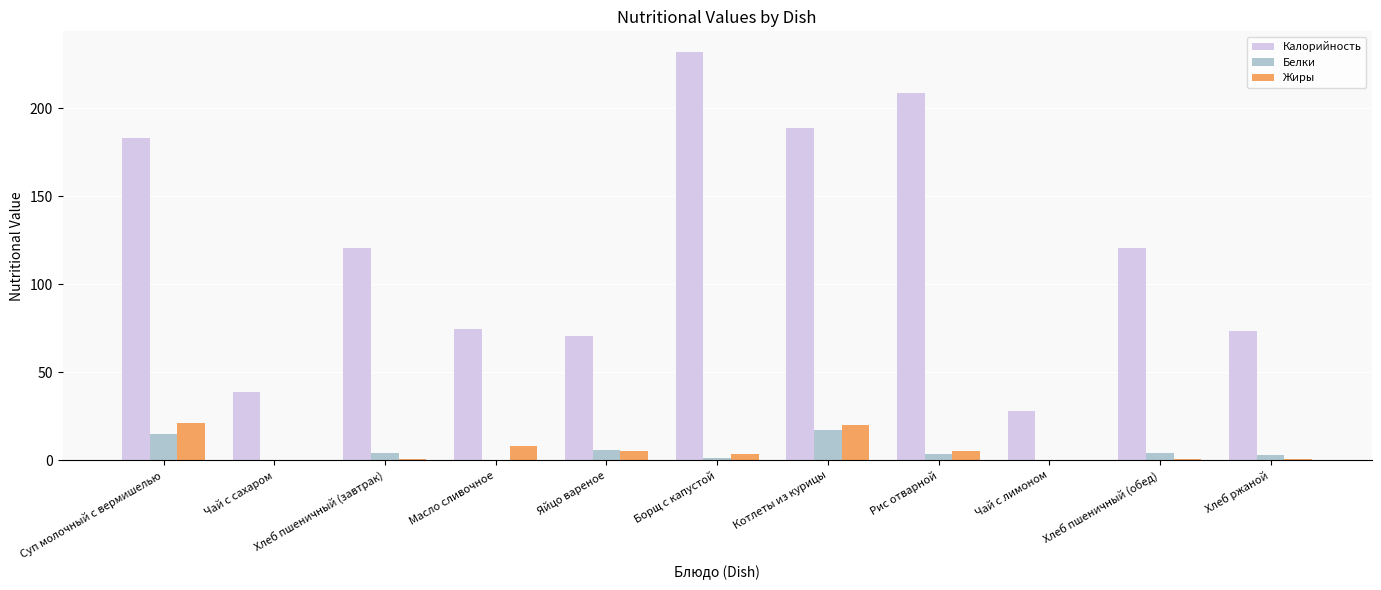

Does the chart contain stacked bars?

No